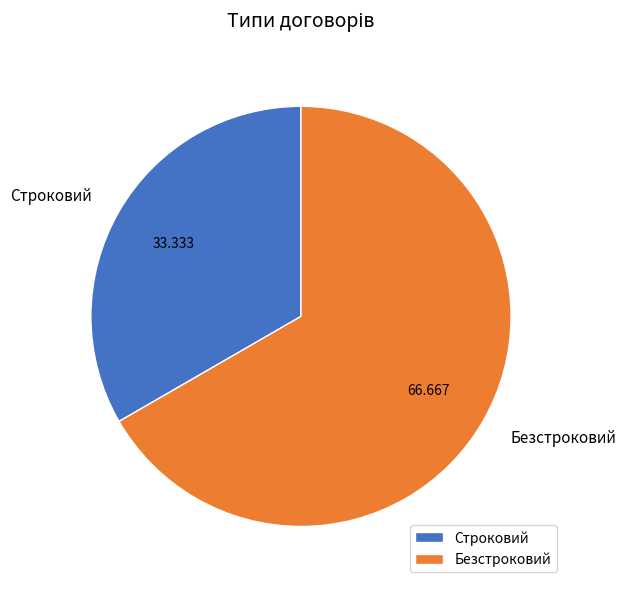

What is the ratio of the value at Строковий to the value at Безстроковий?

0.5